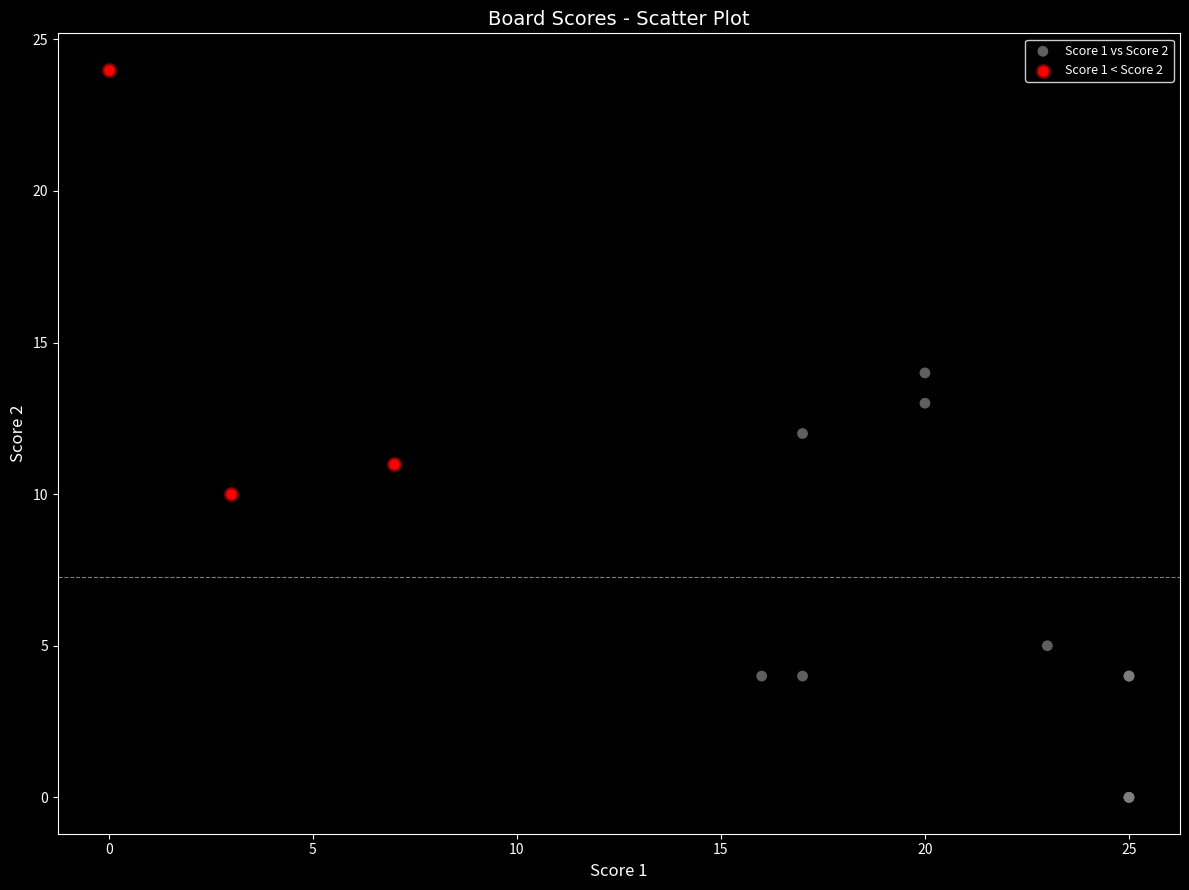

Which series contains the lowest Y value?

Score 1 vs Score 2